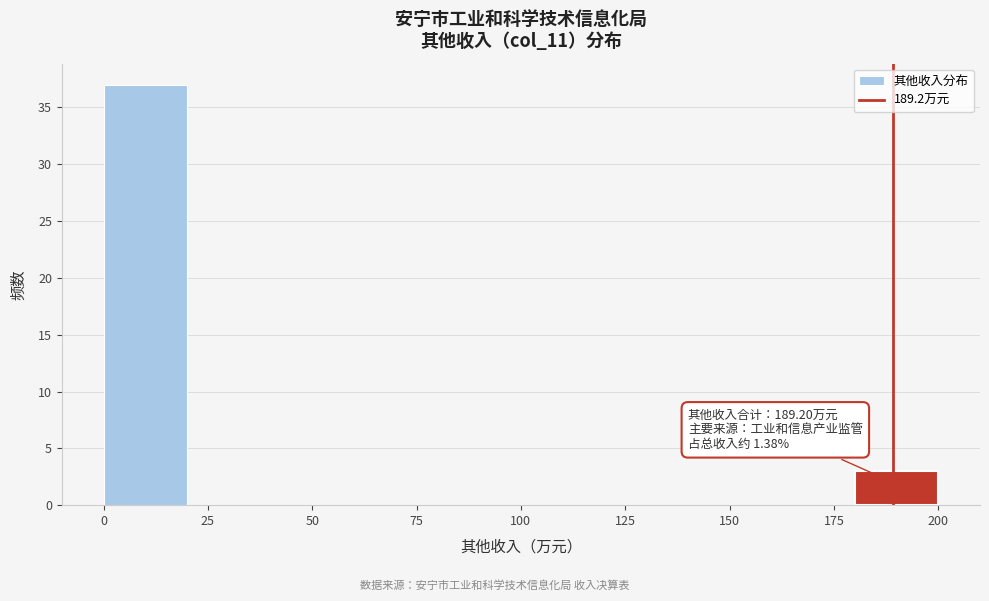

Over which range of the x-axis is the bar tallest?

0 to 20